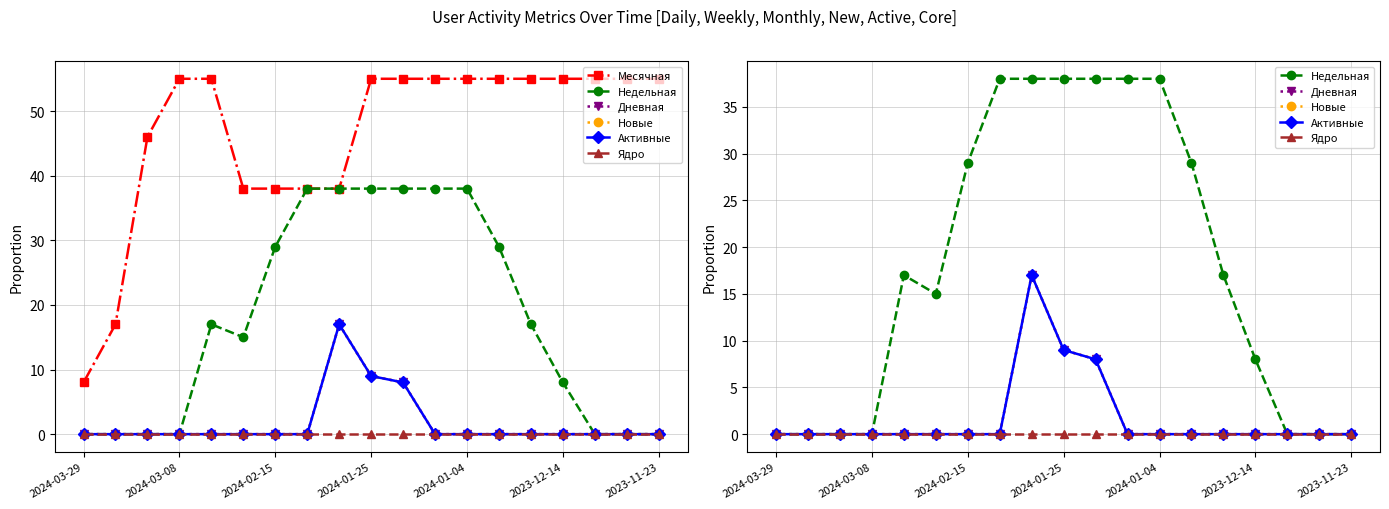

True or false: Новые and Ядро intersect in this chart.

False